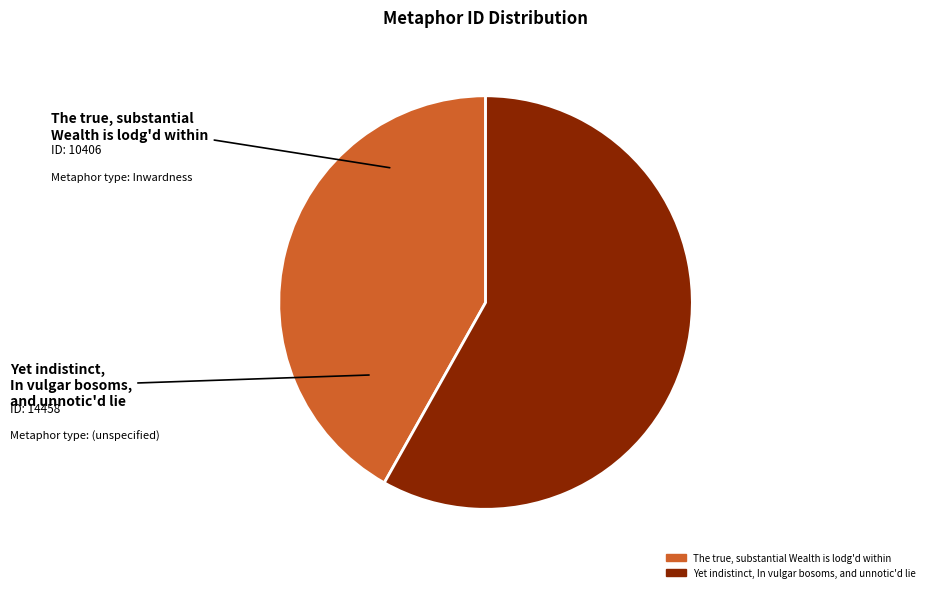

Is the sum of Yet indistinct, In vulgar bosoms, and unnotic'd lie and The true, substantial Wealth is lodg'd within greater than half?

Yes